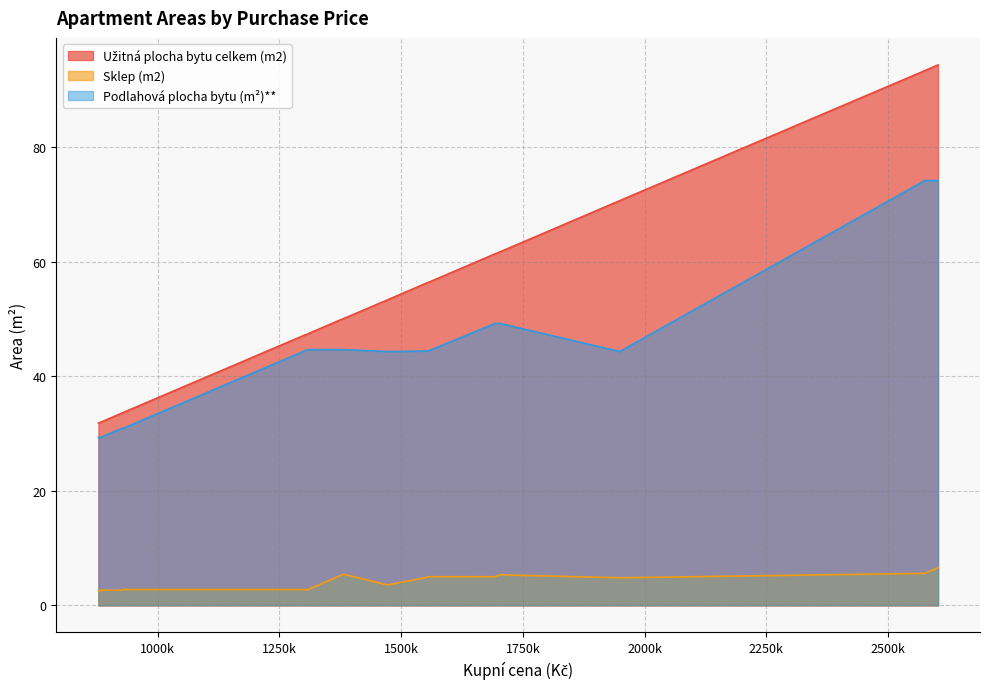

Which series has the largest range (max minus min)?

Užitná plocha bytu celkem (m2)